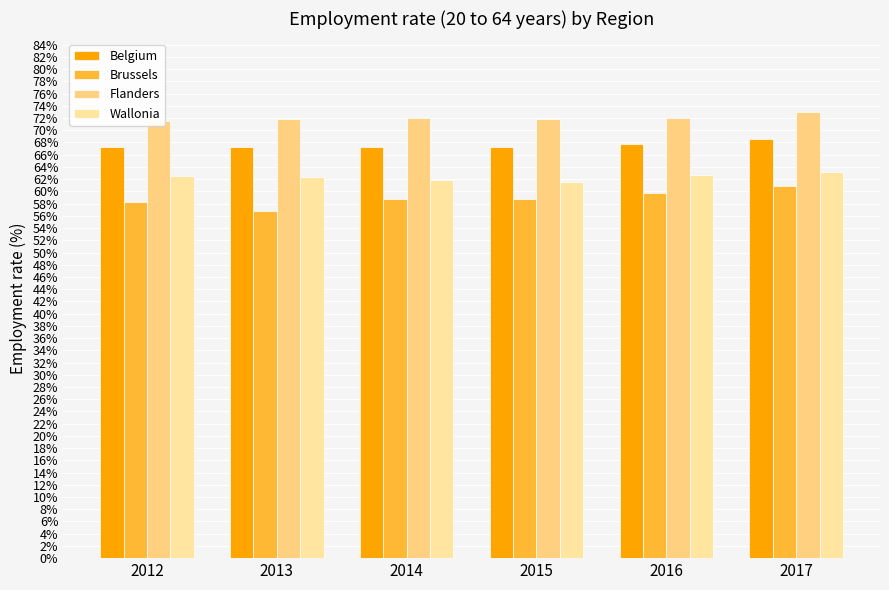

What is the difference between the Brussels values at 2014 and 2012?

0.5